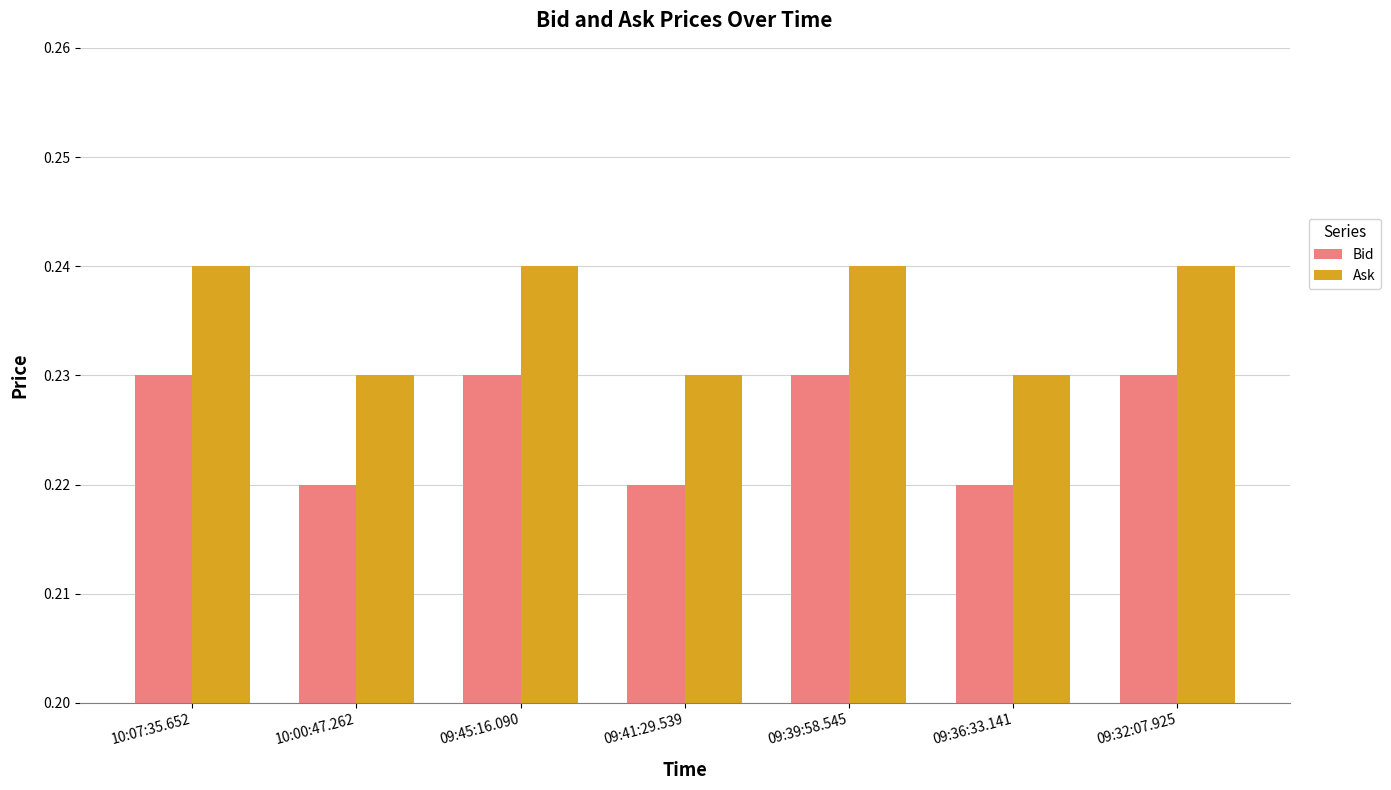

Which series has the largest total across all categories?

Ask